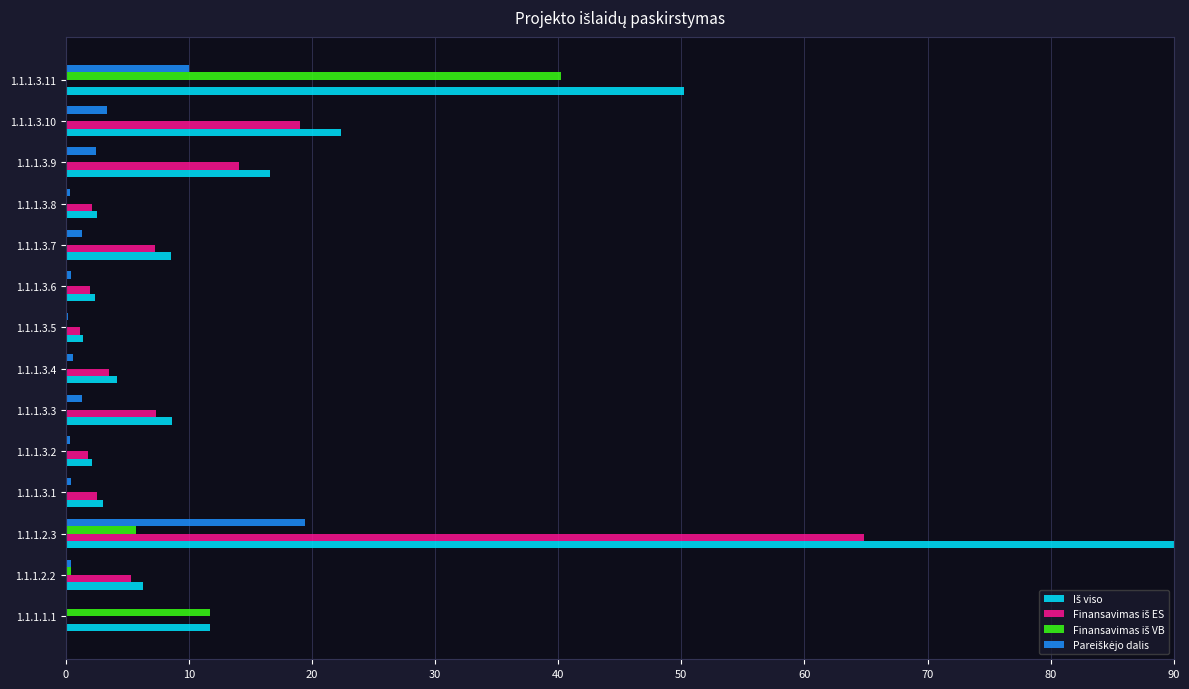

What is the greatest value displayed?

90.0